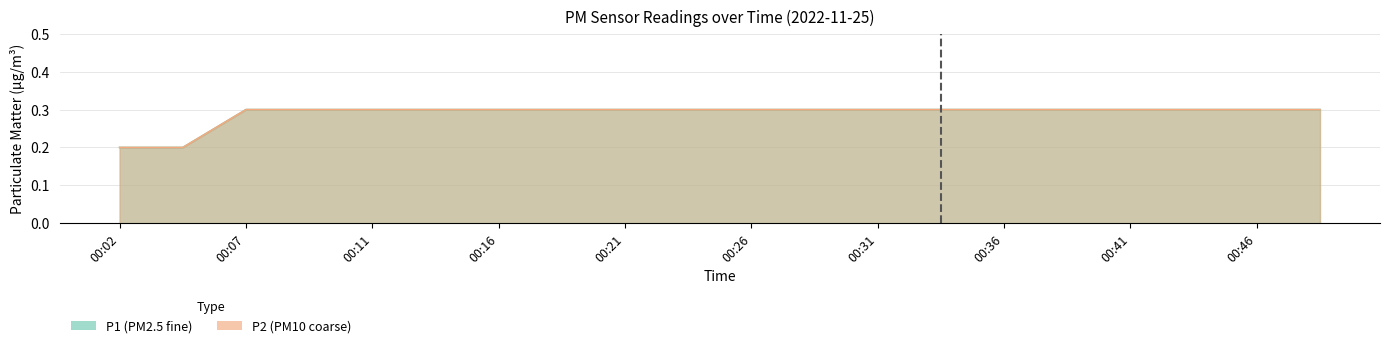

How many data points does each series have?

20